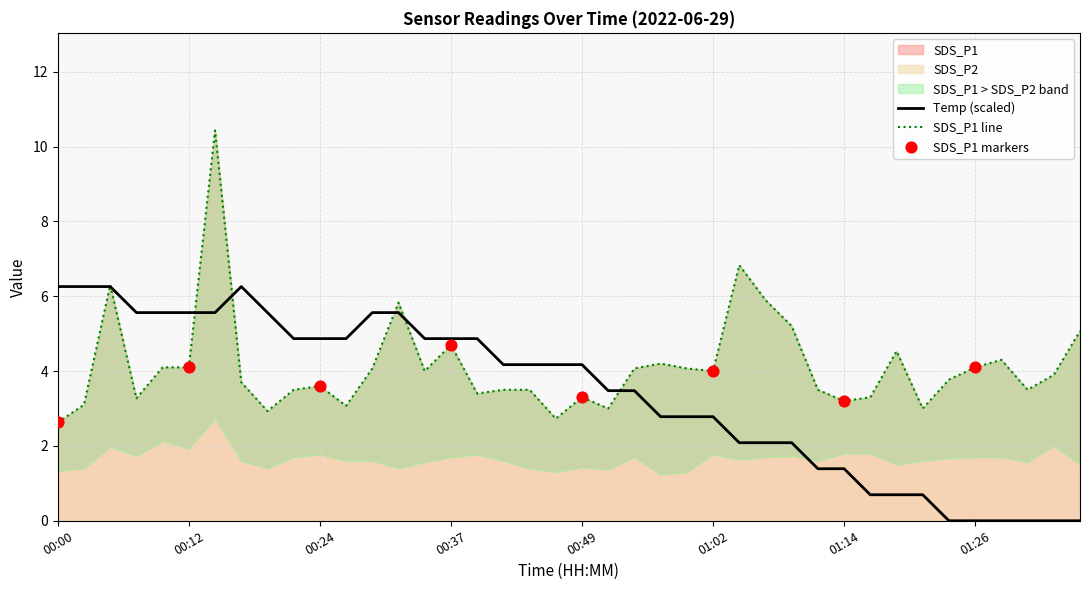

At which category is the sum across all series the highest?

00:15